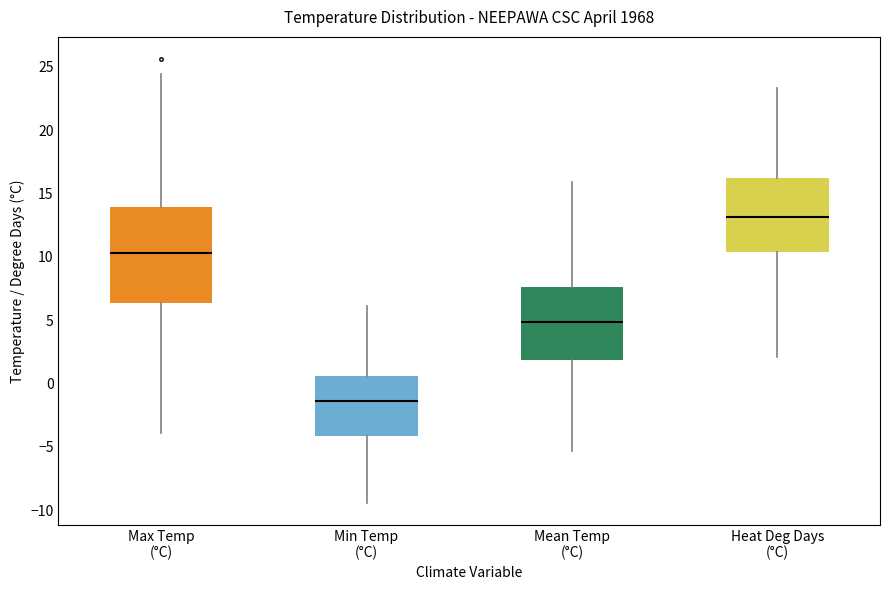

Where does the median line of the box for Min Temp (°C) sit on the y-axis? The values are not printed on the chart, so give them approximately, as read against the axis.

-1.5